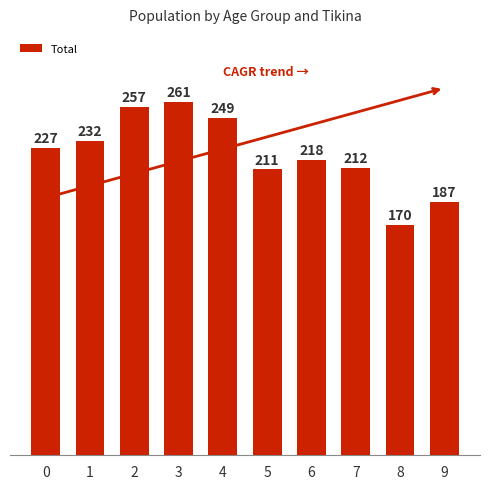

How many data points are less than 227?

5